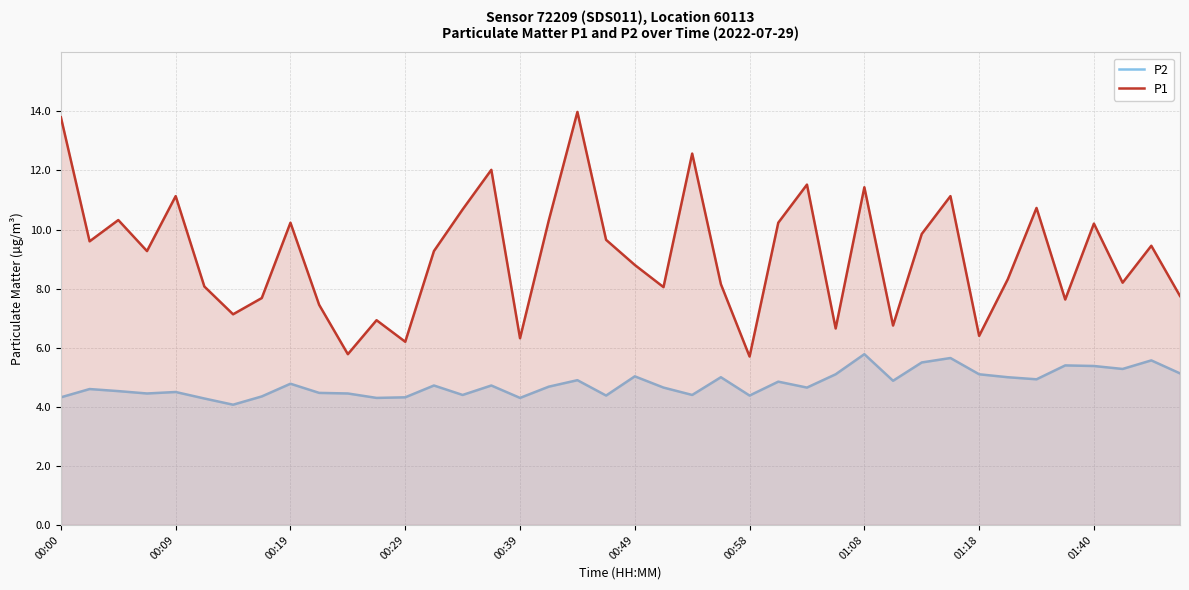

What is the difference between the maximum and minimum values in the P1 series?

8.3